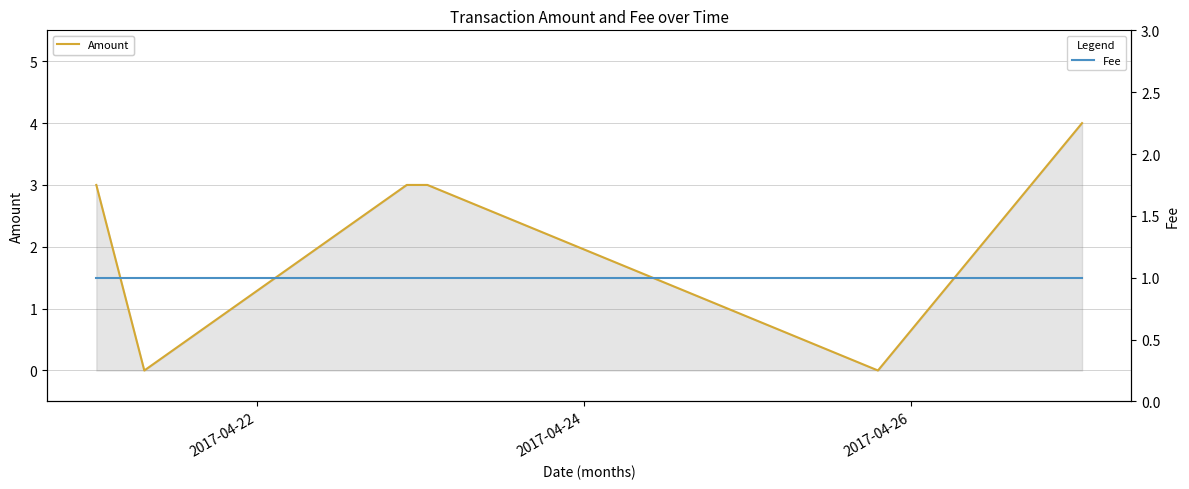

True or false: Amount has more than 0 points higher than both neighbors.

False